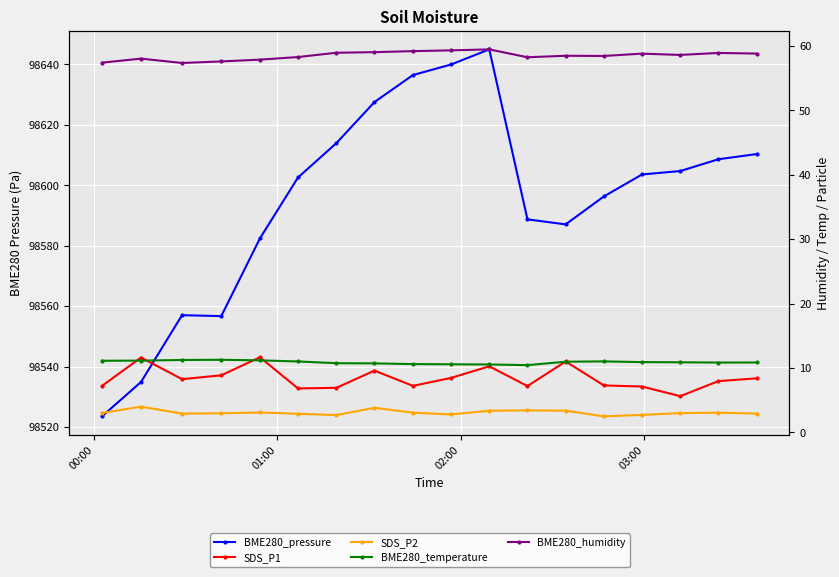

What is the label of the 18th point from the right?

00:00